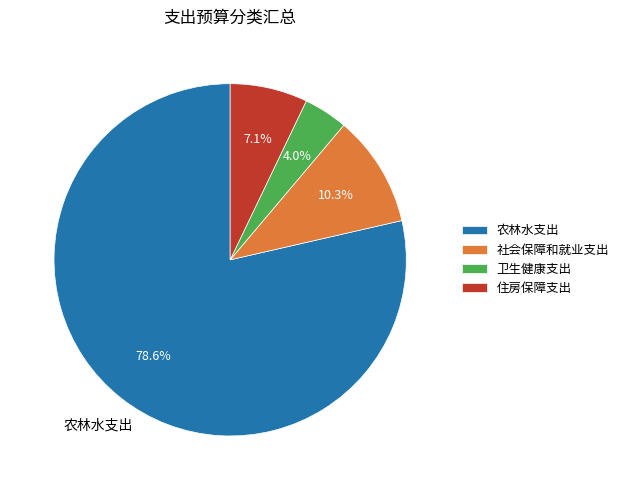

To the nearest percent, what is the combined percentage of 住房保障支出 and 社会保障和就业支出?

17%